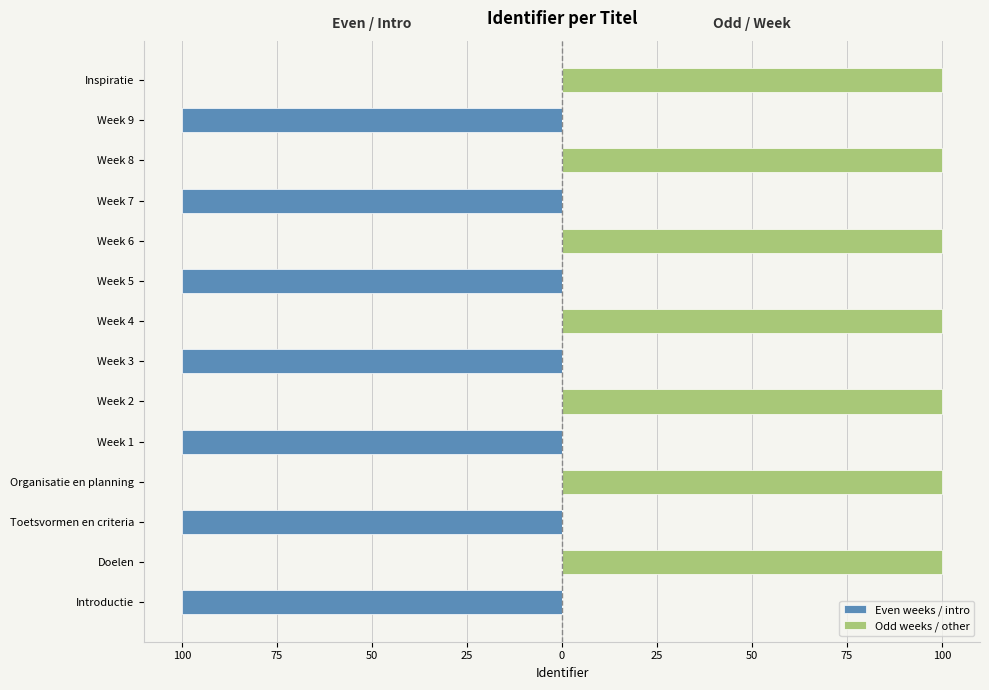

Reading left to right, extract all data points from this chart.

Even weeks / intro: -100.0	0.0	-100.0	0.0	-100.0	0.0	-100.0	0.0	-100.0	0.0	-100.0	0.0	-100.0	0.0
Odd weeks / other: 0.0	100.0	0.0	100.0	0.0	100.0	0.0	100.0	0.0	100.0	0.0	100.0	0.0	100.0